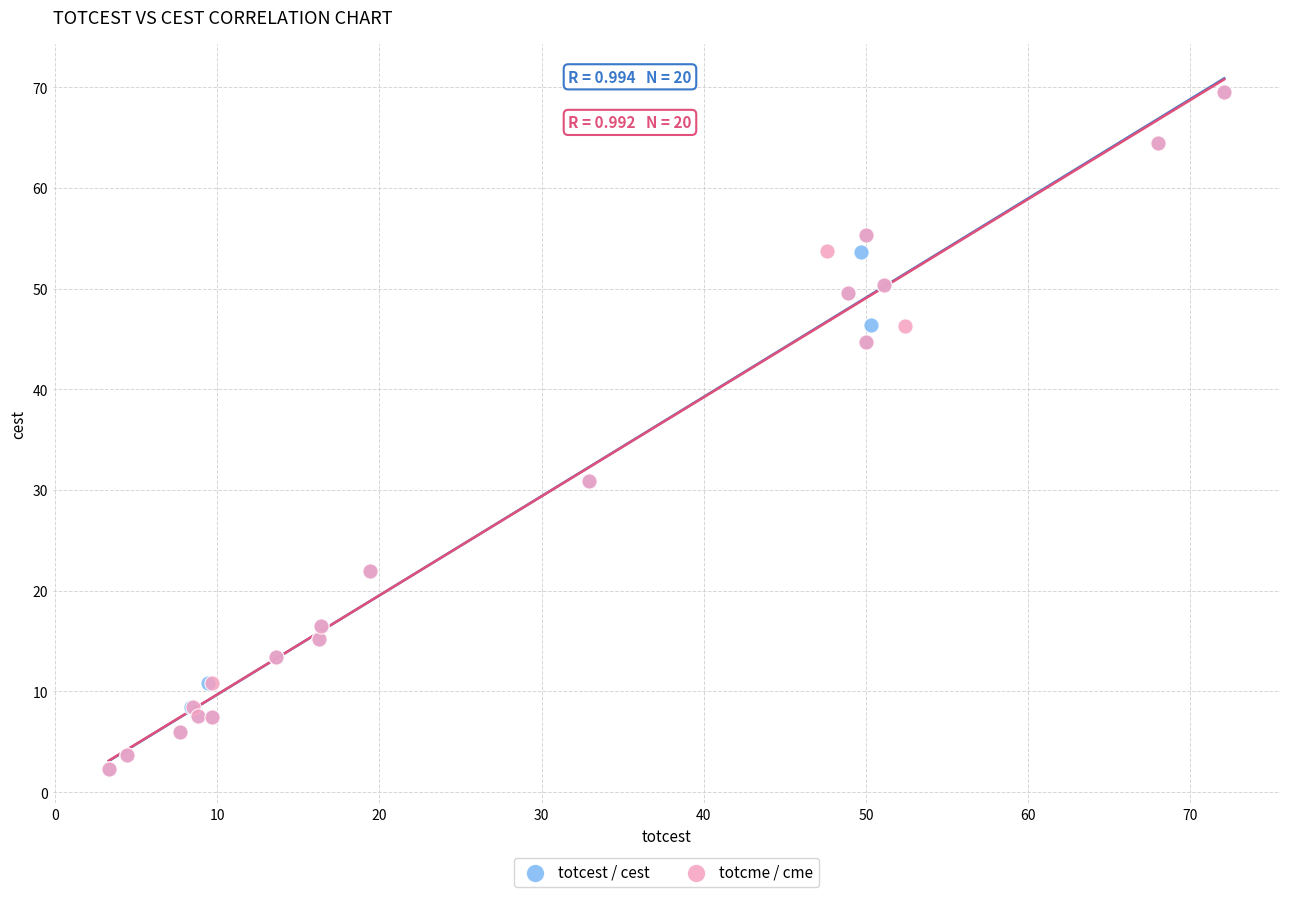

What are all the series names shown in the legend?

totcest / cest, totcme / cme